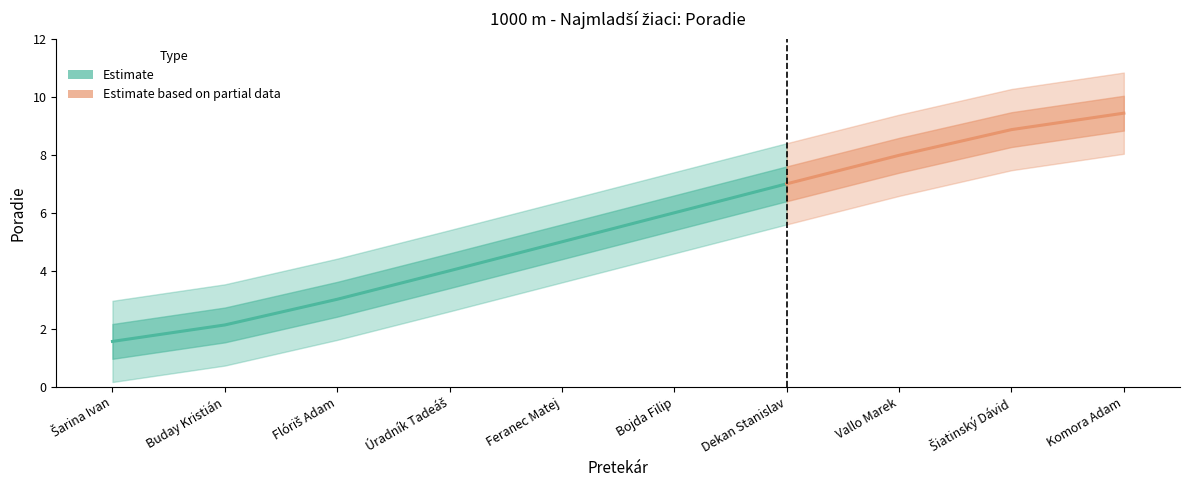

True or false: the data has more than 1 interior local peaks.

False